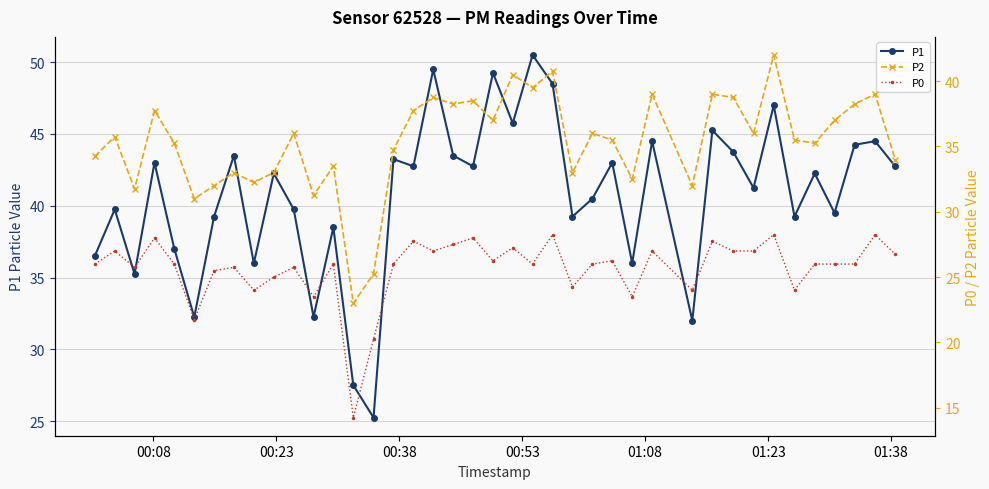

True or false: P0 and P1 intersect in this chart.

False